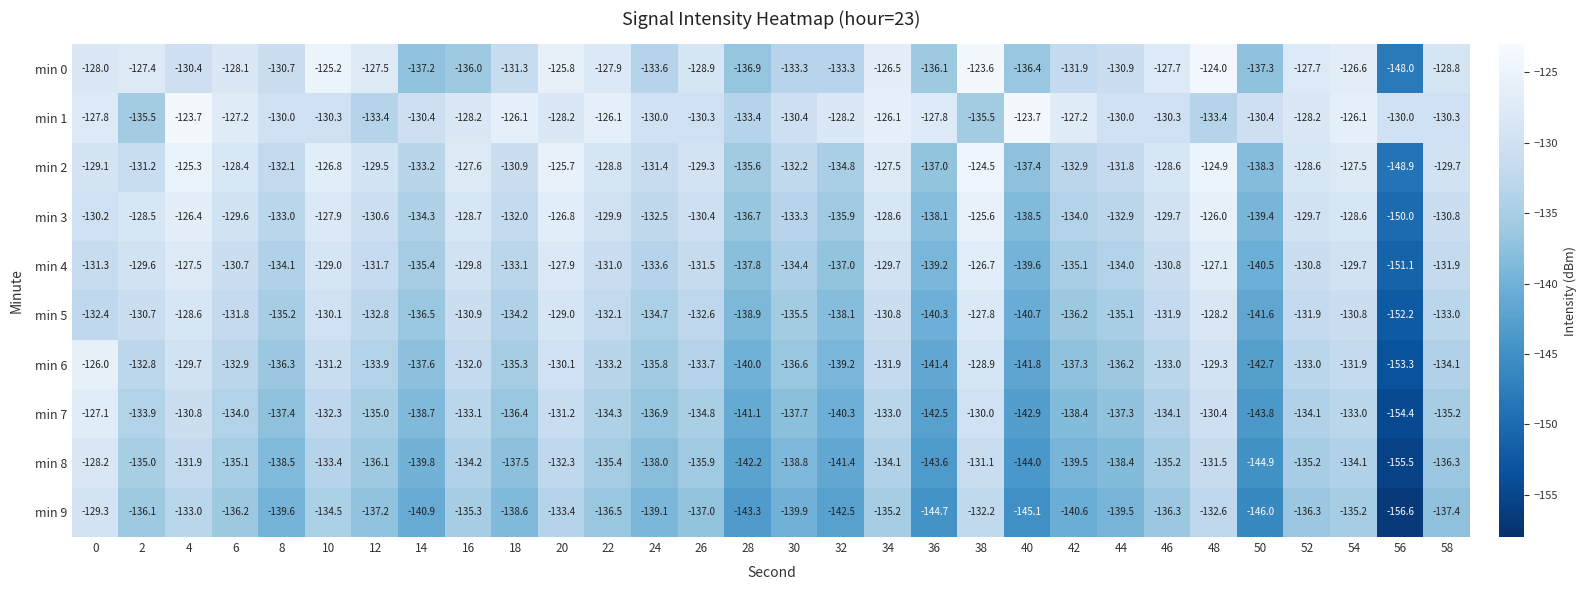

What is the sum of the min 6 values at 18 and 54?

-267.2